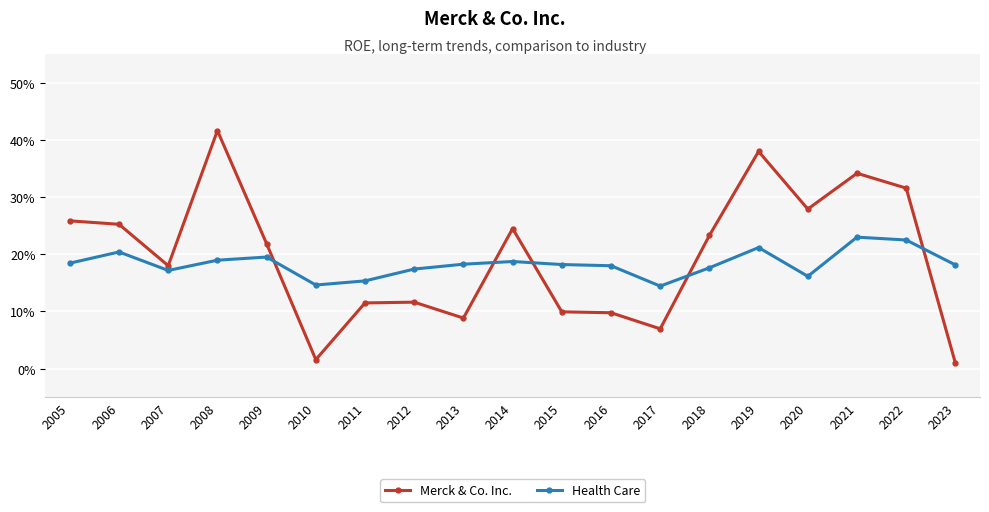

What are all the series names shown in the legend?

Merck & Co. Inc., Health Care